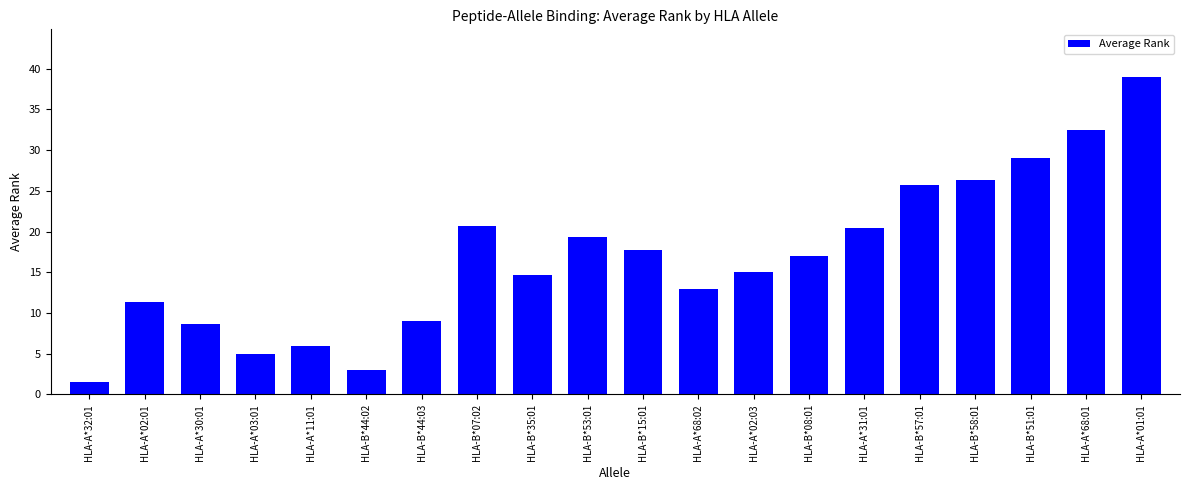

What is the label of the 4th bar from the right?

HLA-B*58:01